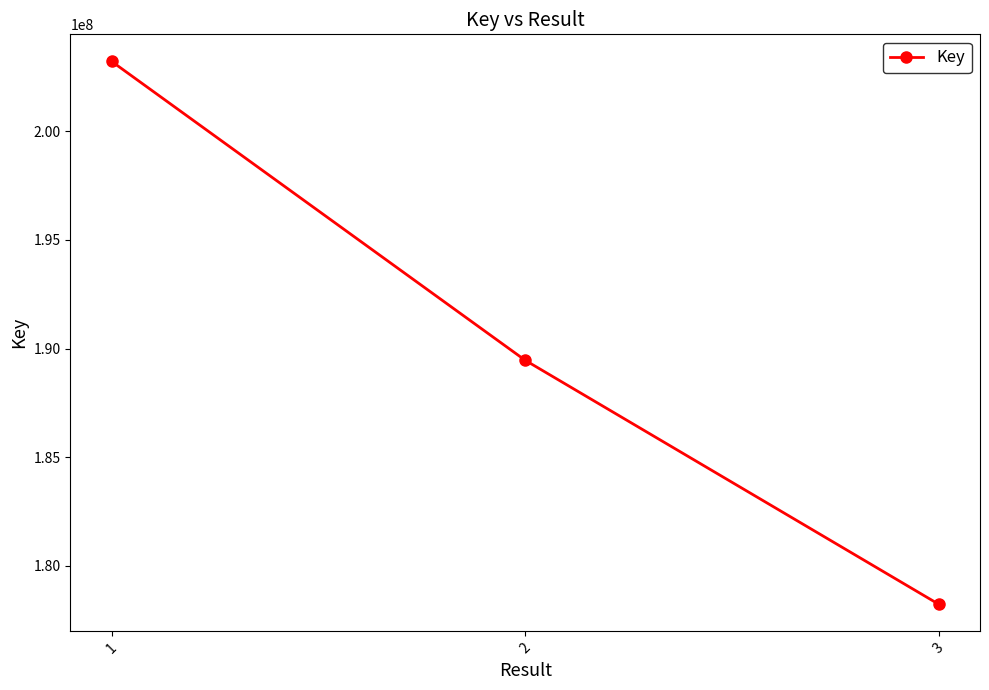

What is the average value?

190305557